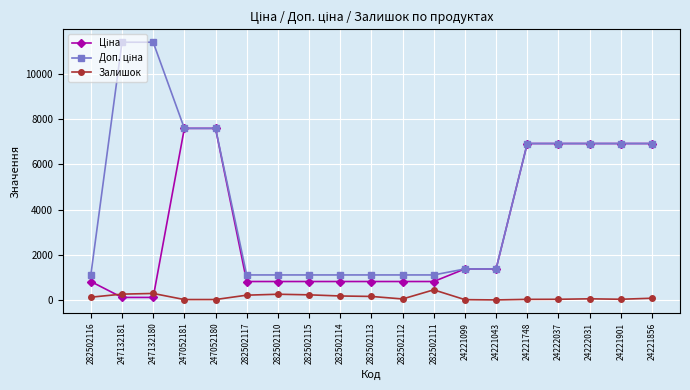

The value of Залишок at 247052181 is 20.0. True or false?

True